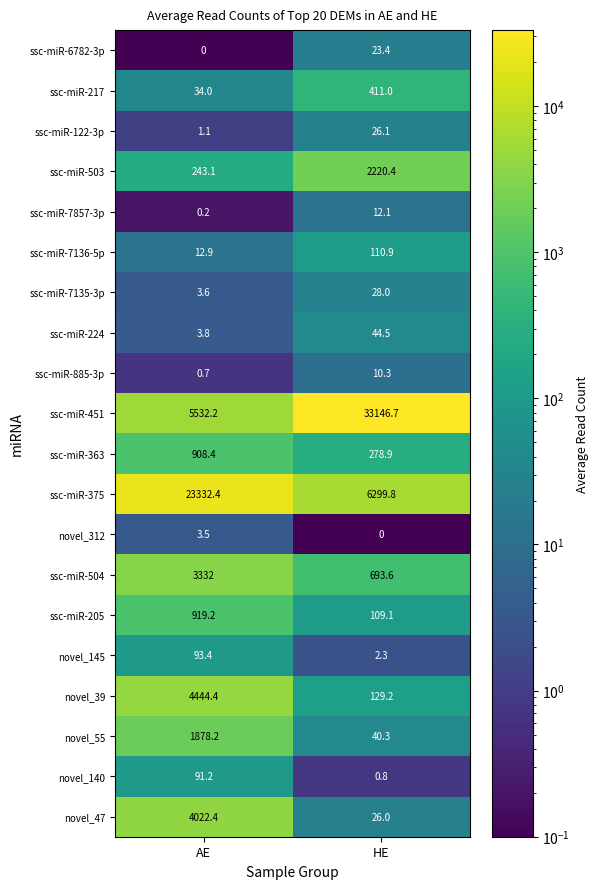

Between AE and HE, which series saw the biggest shift?

ssc-miR-451